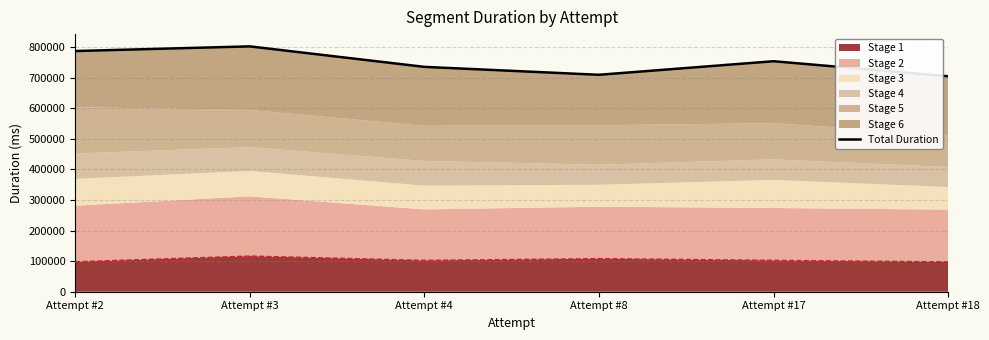

At which category does the chart reach its minimum across all series?

Attempt #18